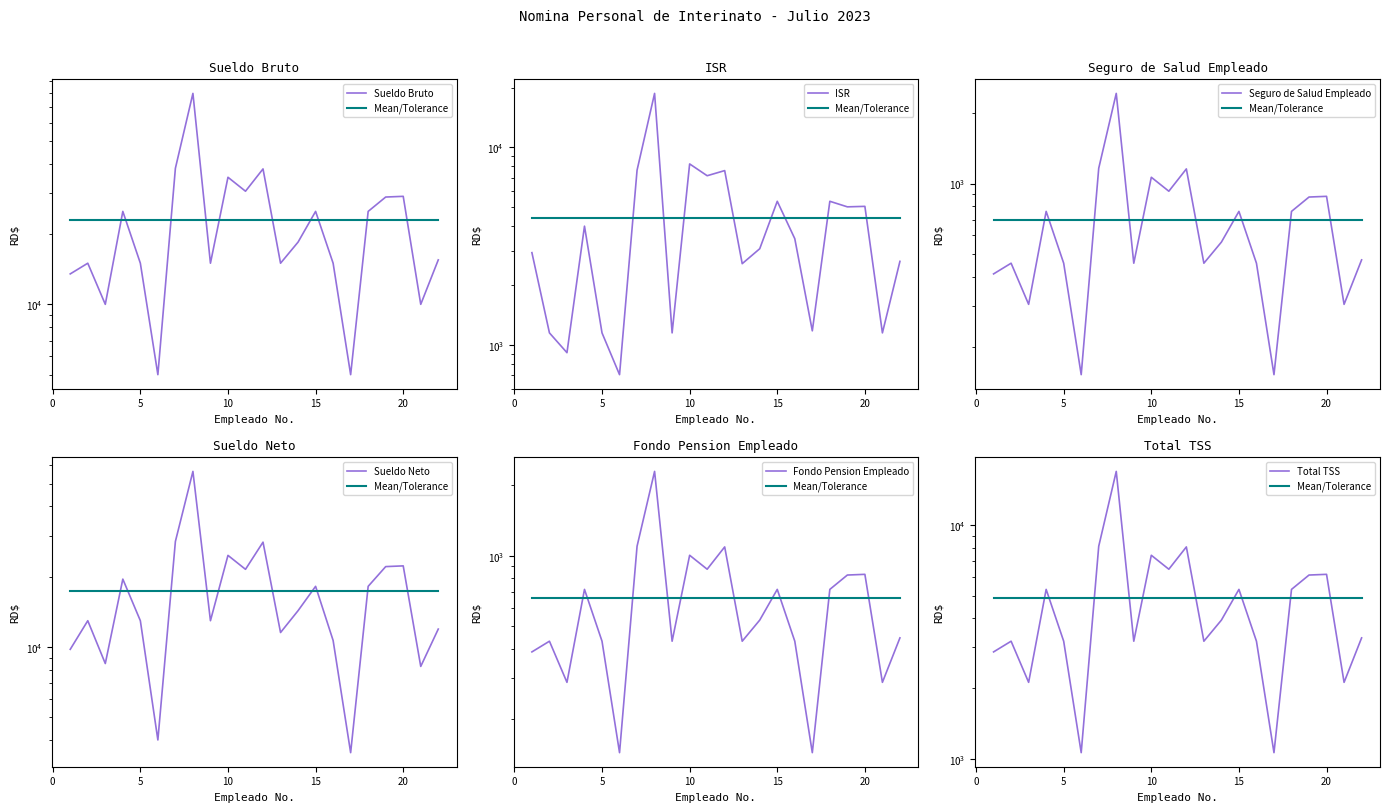

Reading left to right, what are all the values shown in this chart?

Sueldo Bruto: 13500.0	15000.0	10000.0	25000.0	15000.0	5000.0	38250.0	80000.0	15000.0	35000.0	30500.0	38000.0	15000.0	18470.0	25000.0	15000.0	5000.0	25000.0	28800.0	29000.0	10000.0	15500.0
ISR: 2926.3	1148.3	911.7	3984.9	1148.3	705.7	7652.2	18733.4	1148.3	8232.9	7174.4	7616.9	2573.6	3063.3	5325.6	3443.8	1176.2	5325.6	4991.7	5019.9	1148.3	2644.1
Seguro de Salud Empleado: 410.4	456.0	304.0	760.0	456.0	152.0	1162.8	2432.0	456.0	1064.0	927.2	1155.2	456.0	561.5	760.0	456.0	152.0	760.0	875.5	881.6	304.0	471.2
Sueldo Neto: 9775.8	12965.2	8497.3	19537.6	12965.2	3998.8	28337.2	56538.6	12965.2	24698.6	21523.0	28137.3	11540.0	14315.1	18196.9	10669.7	3528.3	18196.9	22106.3	22266.2	8260.7	11939.8
Fondo Pension Empleado: 387.4	430.5	287.0	717.5	430.5	143.5	1097.8	2296.0	430.5	1004.5	875.4	1090.6	430.5	530.1	717.5	430.5	143.5	717.5	826.6	832.3	287.0	444.9
Total TSS: 2868.8	3187.5	2125.0	5312.5	3187.5	1062.5	8128.1	17000.0	3187.5	7437.5	6481.2	8075.0	3187.5	3924.9	5312.5	3187.5	1062.5	5312.5	6120.0	6162.5	2125.0	3293.8